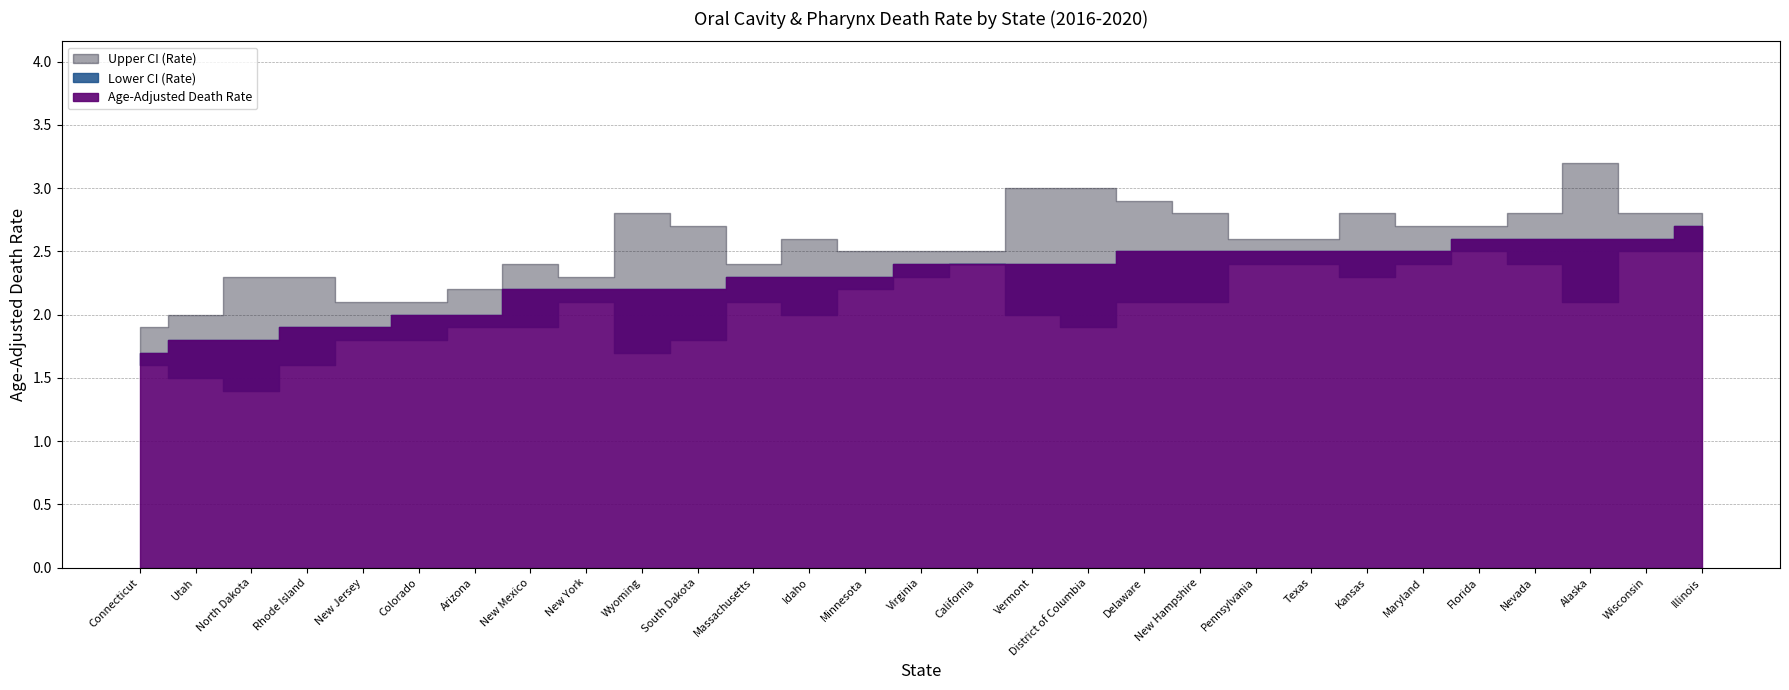

True or false: Upper CI (Rate) and Age-Adjusted Death Rate intersect in this chart.

False